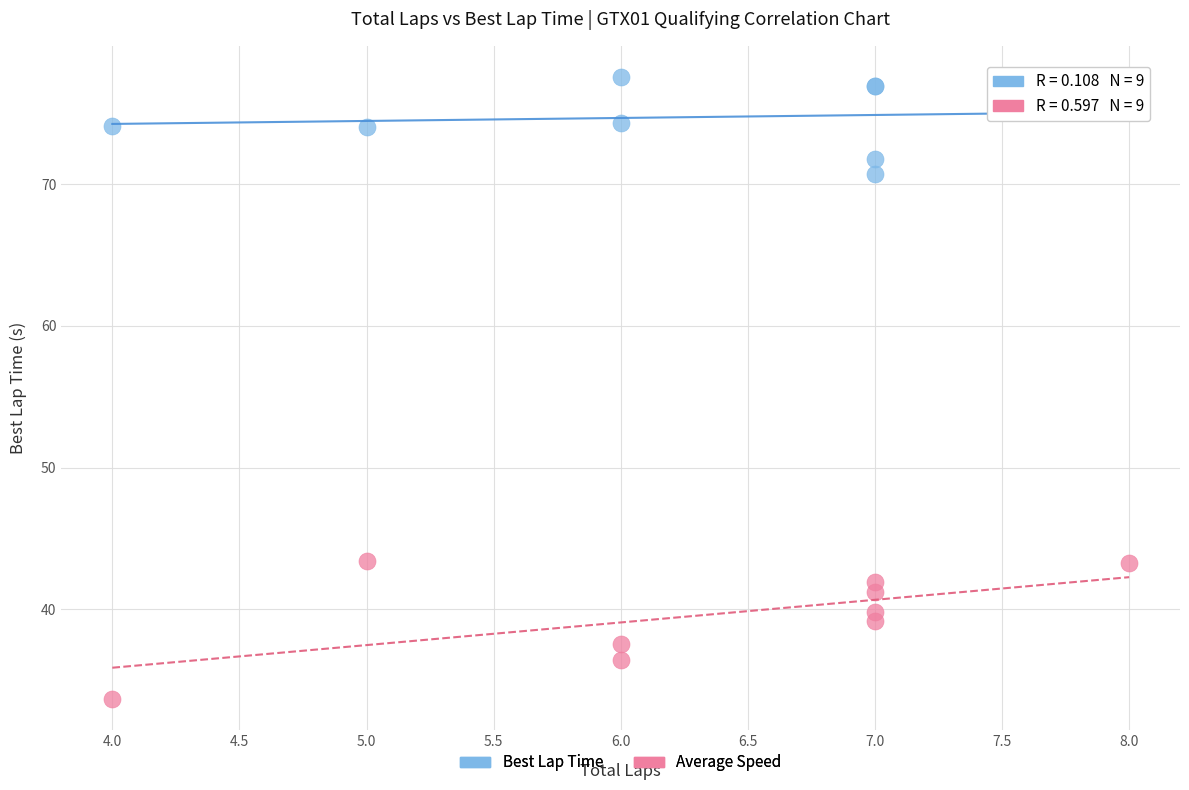

What is the X range (max minus min) for the scatter plot?

4.0